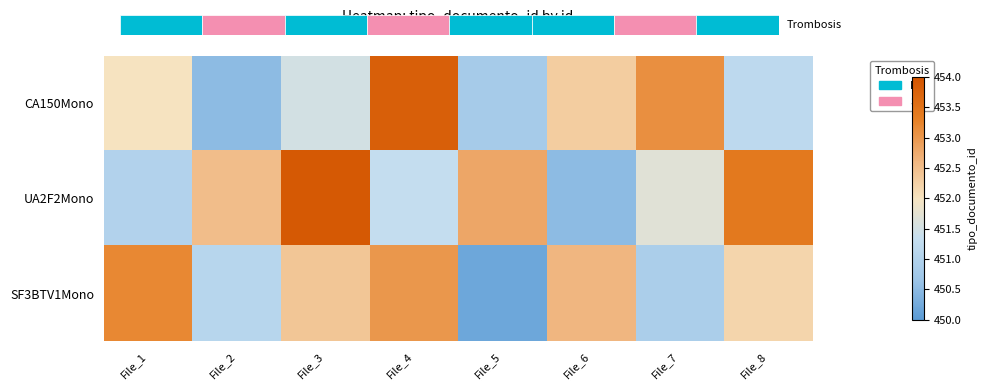

At how many categories does at least one series exceed 450?

8